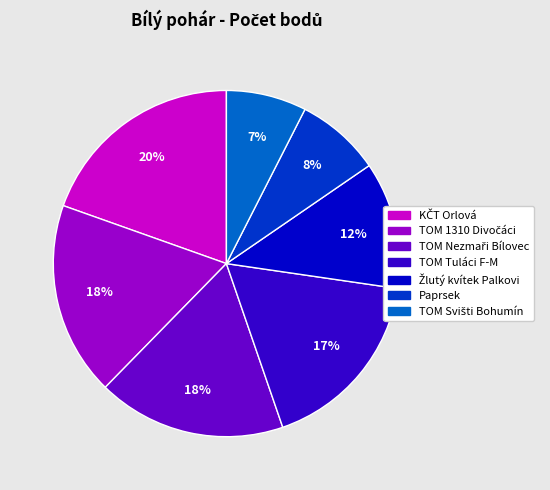

Is there a majority slice in this chart?

No